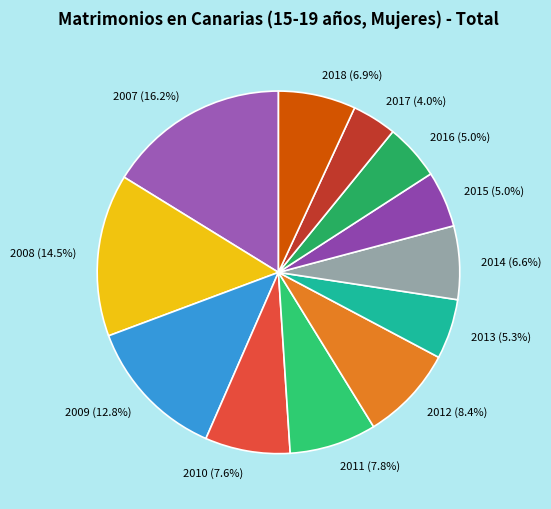

To the nearest percent, what percentage of the pie is 2013?

5%